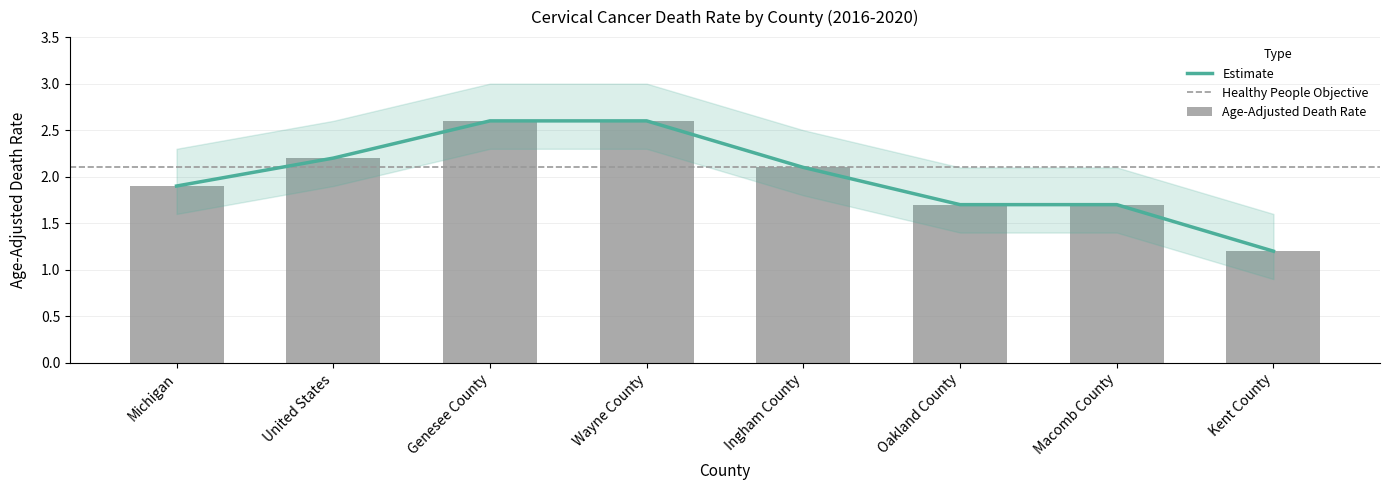

What is the change in value from United States to Wayne County?

+0.4